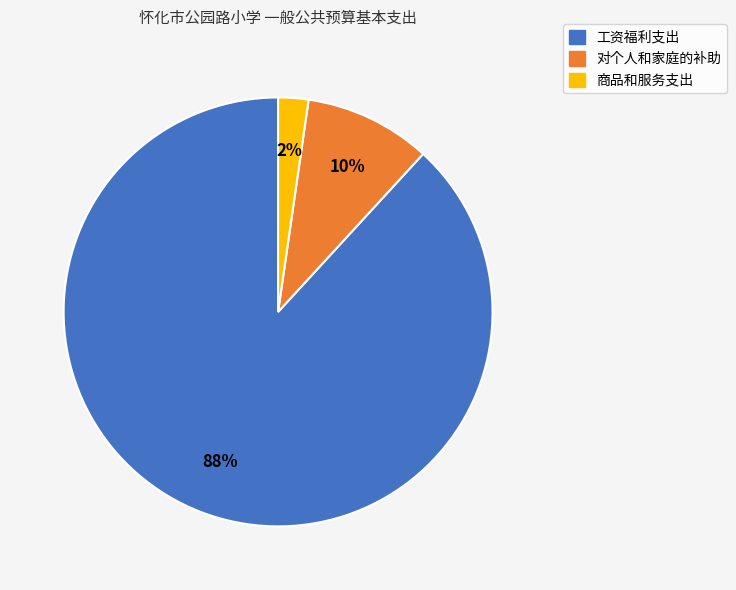

What is the largest slice in the pie chart?

工资福利支出